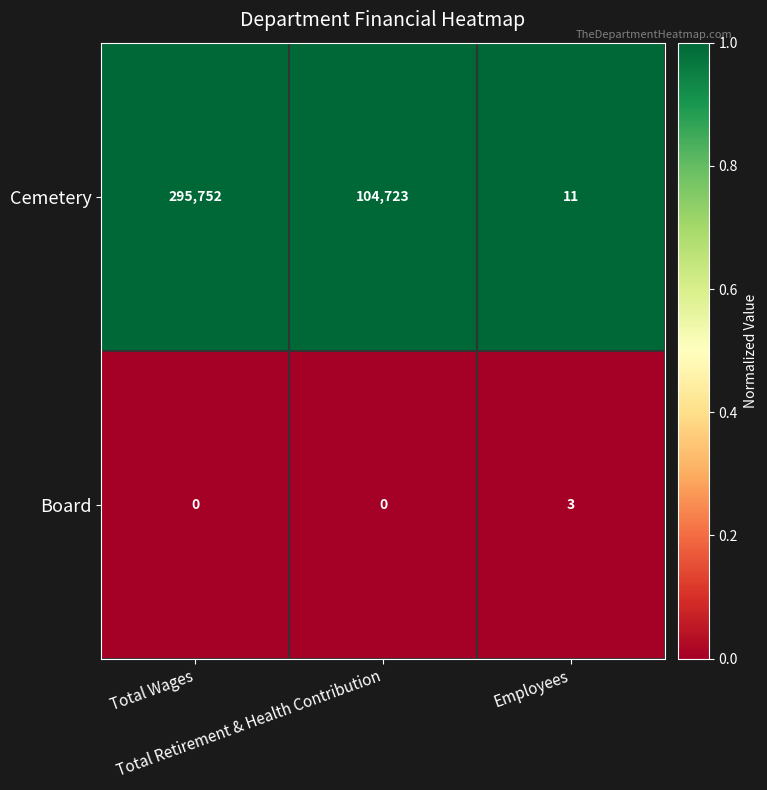

What is the average value of the Cemetery series?

133495